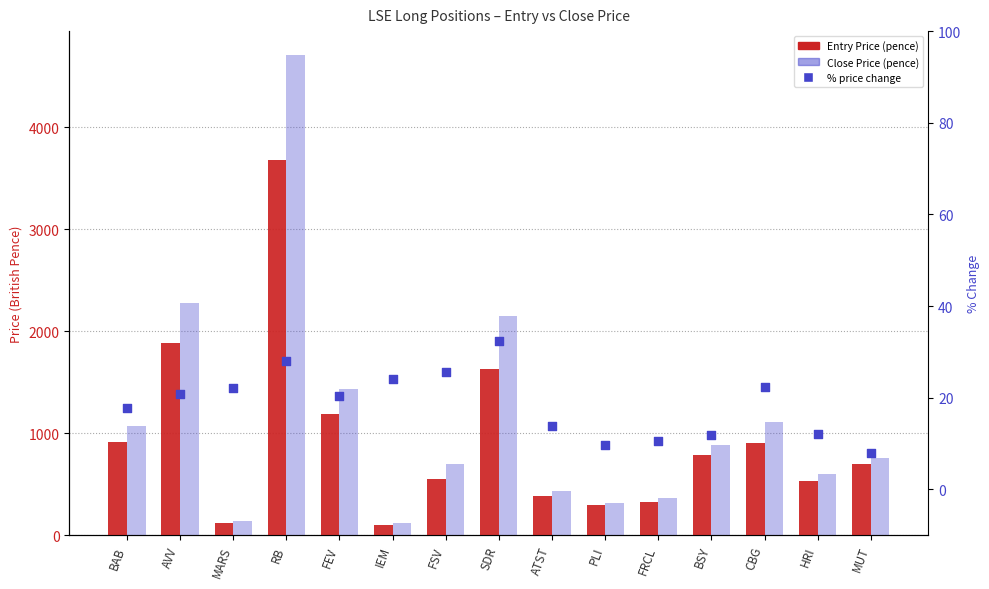

Which series contains the lowest Y value?

% Change (Entry→Close)